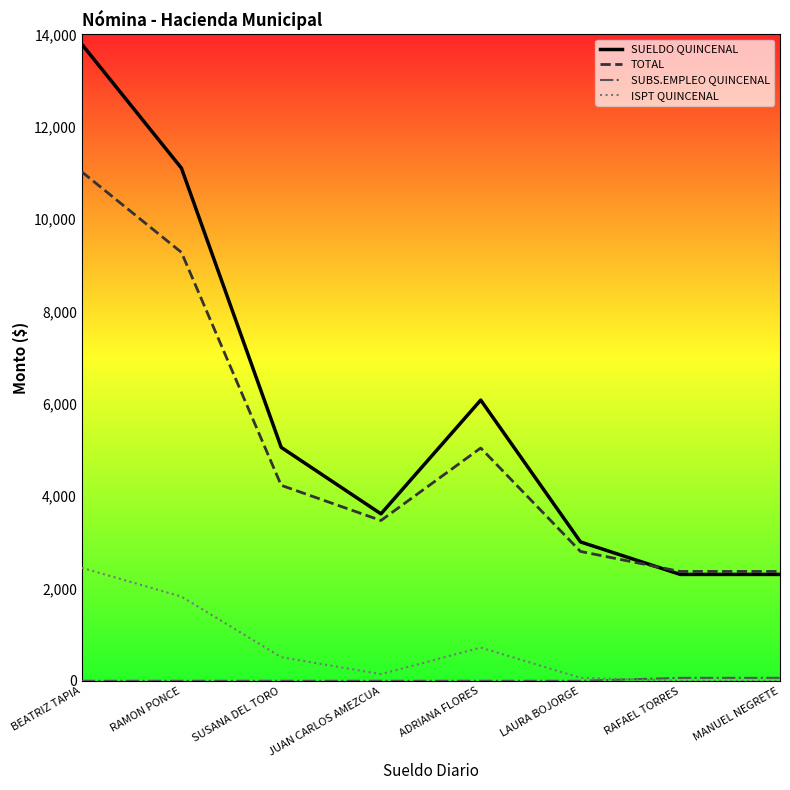

True or false: ISPT QUINCENAL and SUELDO QUINCENAL cross at least once.

False